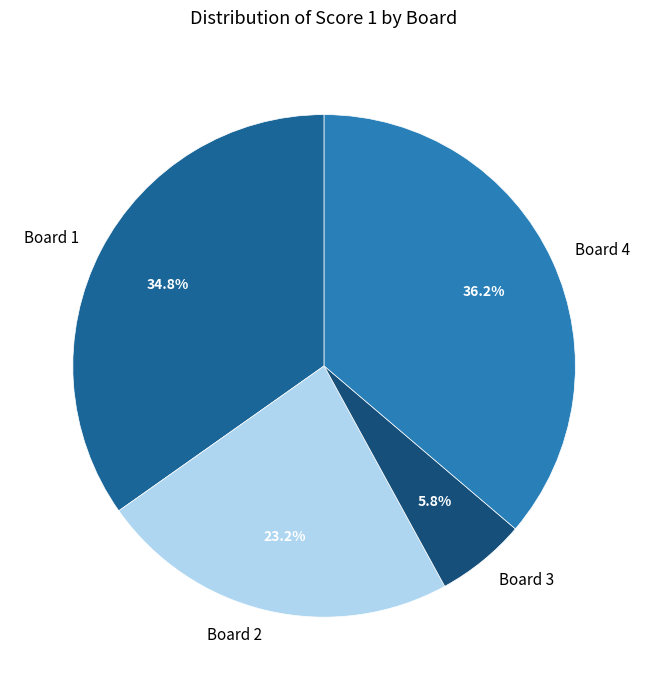

Is Board 3 the majority of the pie?

No